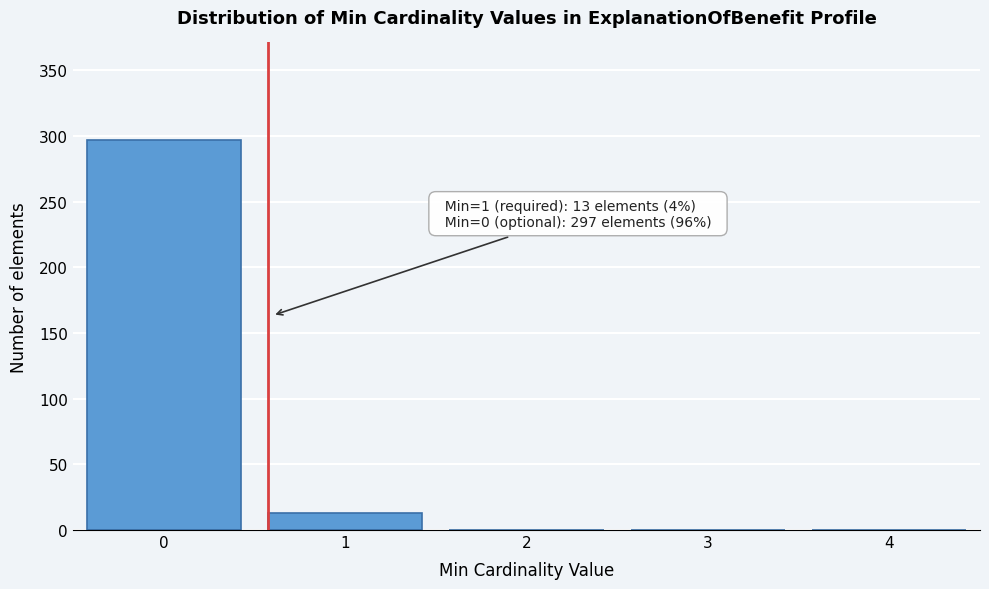

Reading left to right, list all the values displayed in this chart.

0=297	1=13	2=0	3=0	4=0